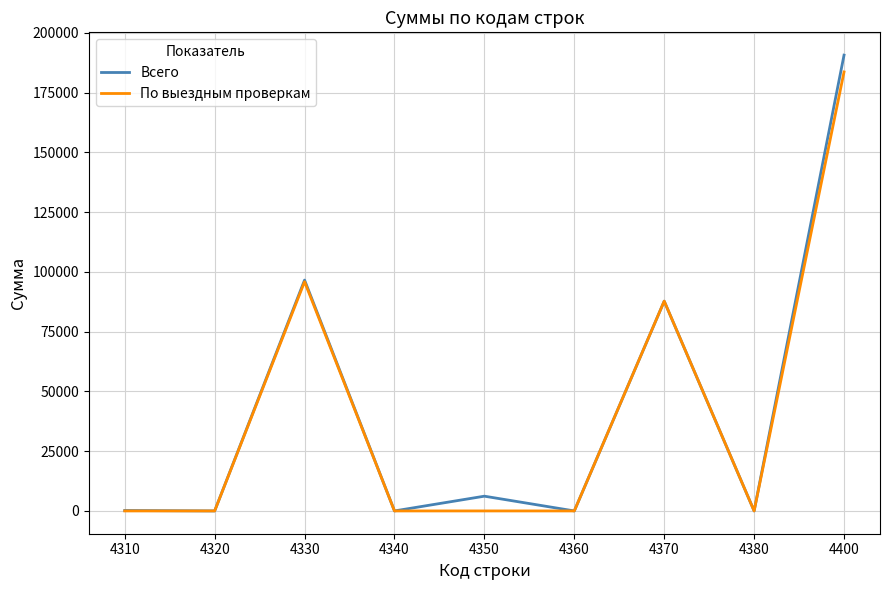

What is the sum of the Всего values at 4370 and 4360?

87763